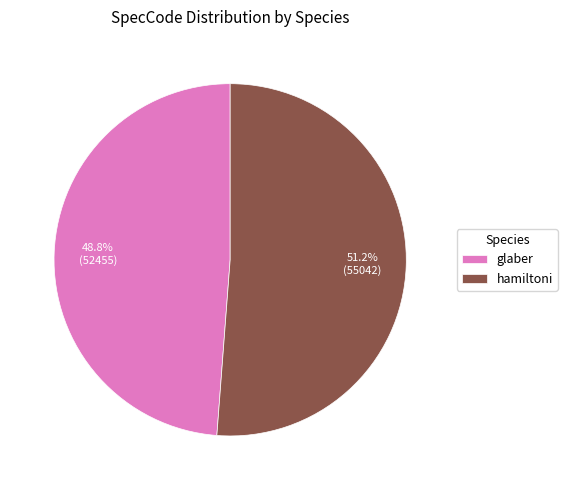

What percentage is NOT represented by hamiltoni?

48.8%